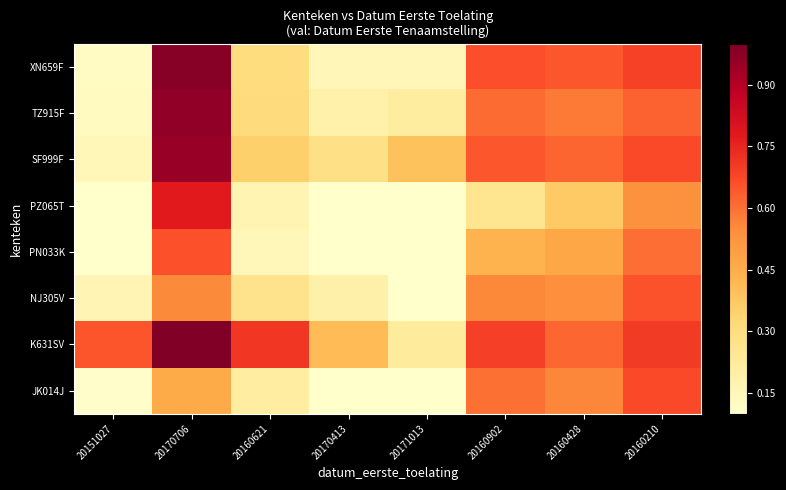

Reading left to right, transcribe all the data shown in this chart.

JK014J: 20151027=0.1	20170706=0.5	20160621=0.2	20170413=0.1	20171013=0.0	20160902=0.6	20160428=0.6	20160210=0.7
K631SV: 20151027=0.6	20170706=1.0	20160621=0.7	20170413=0.4	20171013=0.2	20160902=0.7	20160428=0.6	20160210=0.7
NJ305V: 20151027=0.2	20170706=0.6	20160621=0.3	20170413=0.2	20171013=0.1	20160902=0.6	20160428=0.5	20160210=0.7
PN033K: 20151027=0.1	20170706=0.7	20160621=0.1	20170413=0.1	20171013=0.0	20160902=0.4	20160428=0.5	20160210=0.6
PZ065T: 20151027=0.1	20170706=0.8	20160621=0.2	20170413=0.0	20171013=0.0	20160902=0.3	20160428=0.4	20160210=0.5
SF999F: 20151027=0.2	20170706=1.0	20160621=0.4	20170413=0.3	20171013=0.4	20160902=0.6	20160428=0.6	20160210=0.7
TZ915F: 20151027=0.1	20170706=1.0	20160621=0.3	20170413=0.2	20171013=0.2	20160902=0.6	20160428=0.6	20160210=0.6
XN659F: 20151027=0.1	20170706=1.0	20160621=0.3	20170413=0.2	20171013=0.2	20160902=0.7	20160428=0.6	20160210=0.7